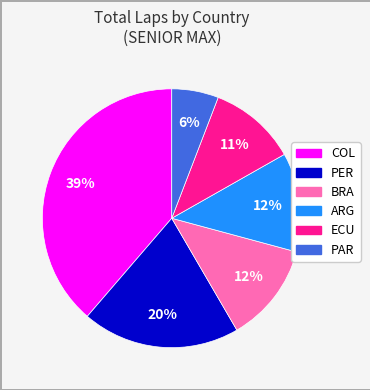

To the nearest percent, what is the average slice percentage?

17%